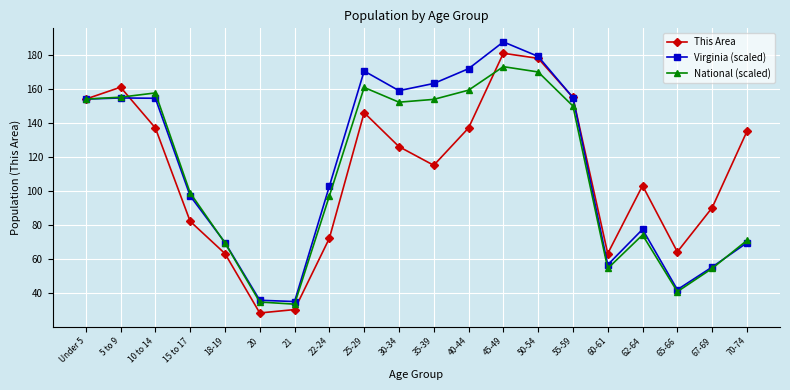

What value does the National (scaled) series have at 67-69?

54.2